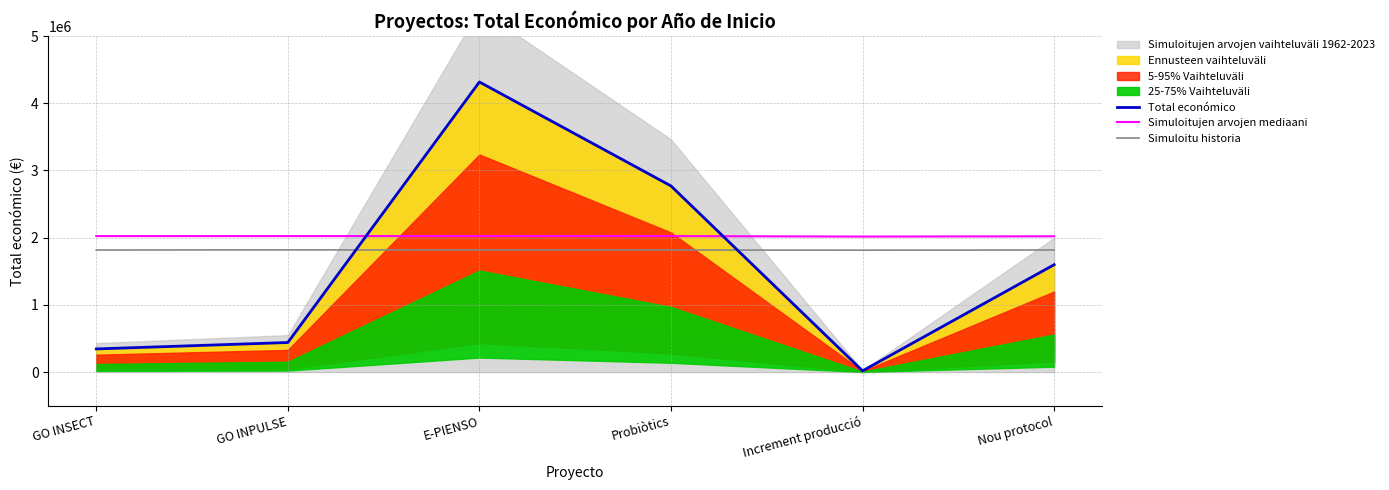

Rank the series by their average value, from highest to lowest.

Simuloitujen arvojen mediaani, Simuloitu historia, Total económico